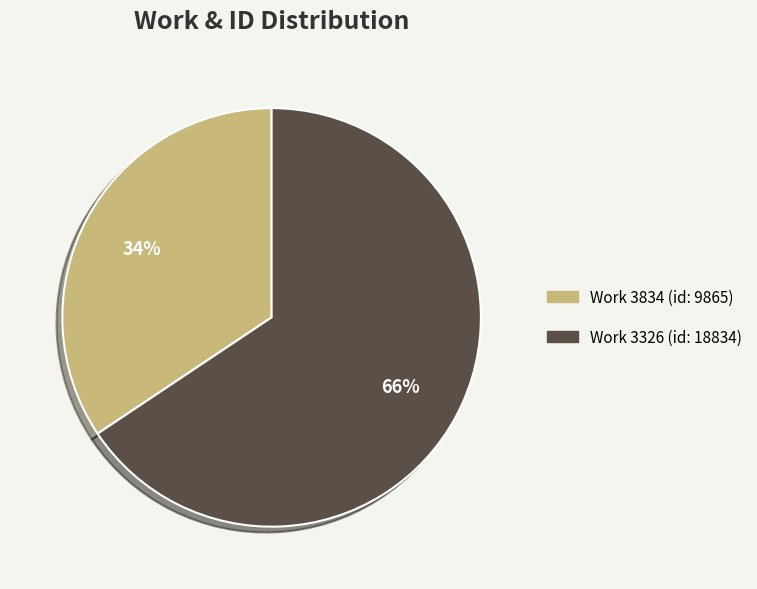

To the nearest percent, what is the average slice percentage?

50%